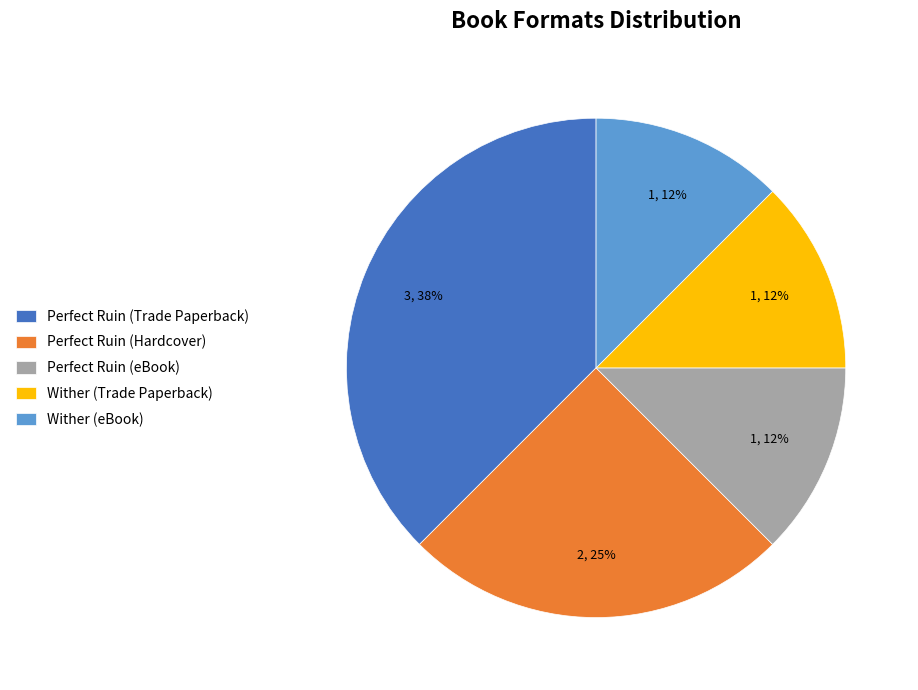

How many slices are in this pie chart?

5